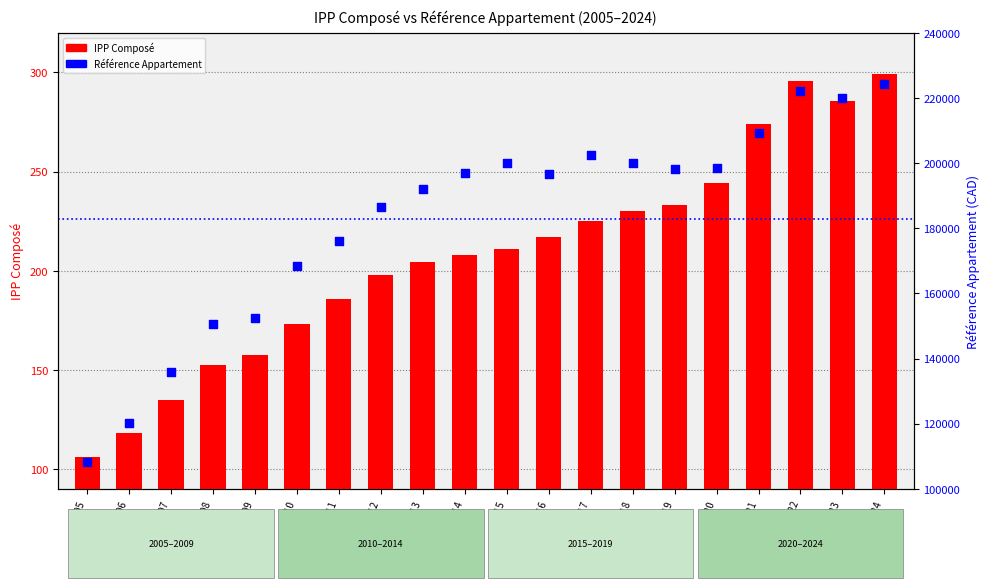

At how many categories does at least one series exceed 128864?

18